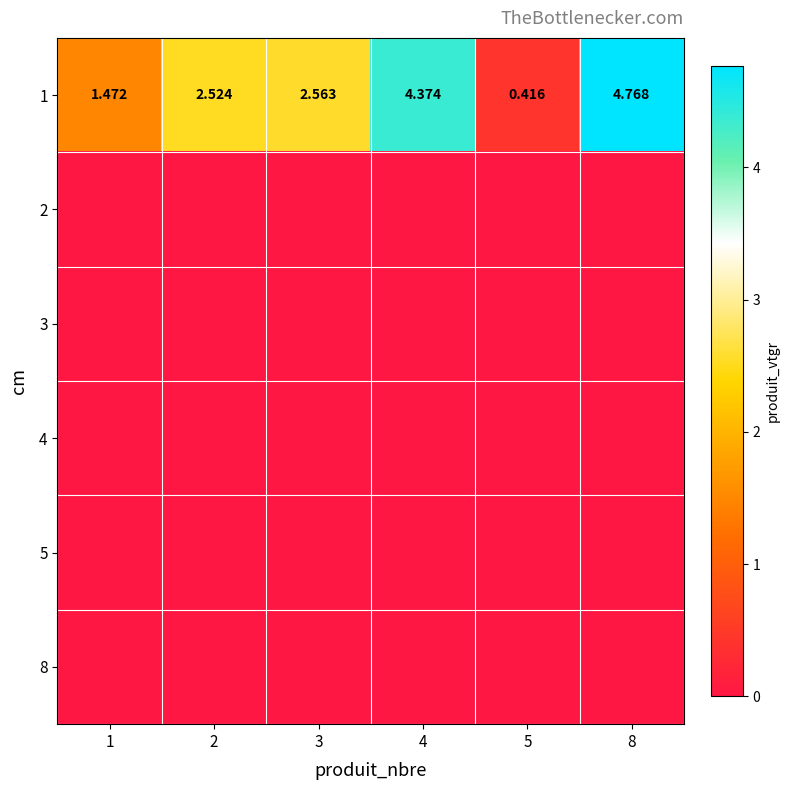

How many series are shown in this chart?

6